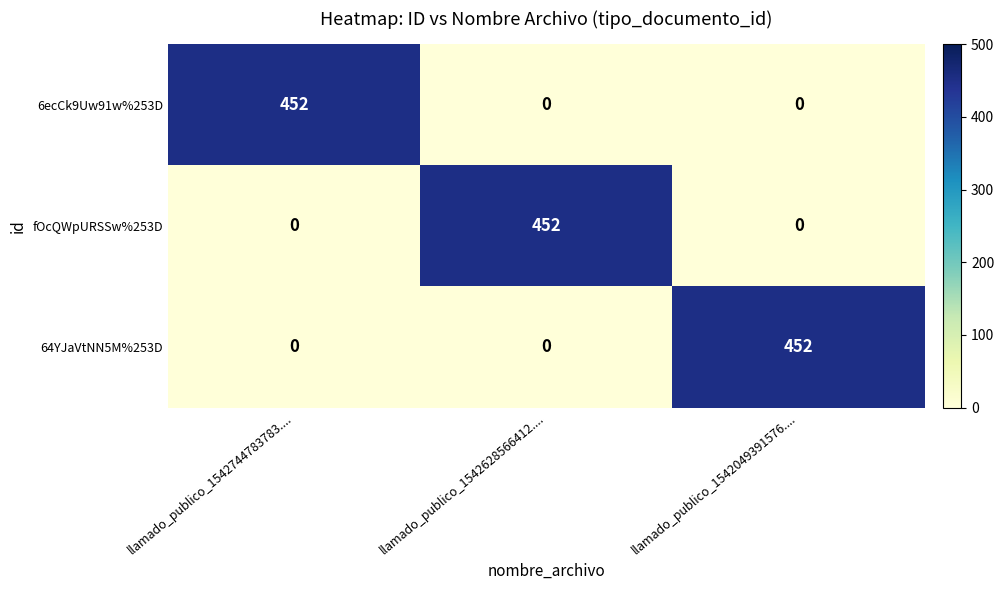

What is the sum of all 6ecCk9Uw91w%253D values?

452